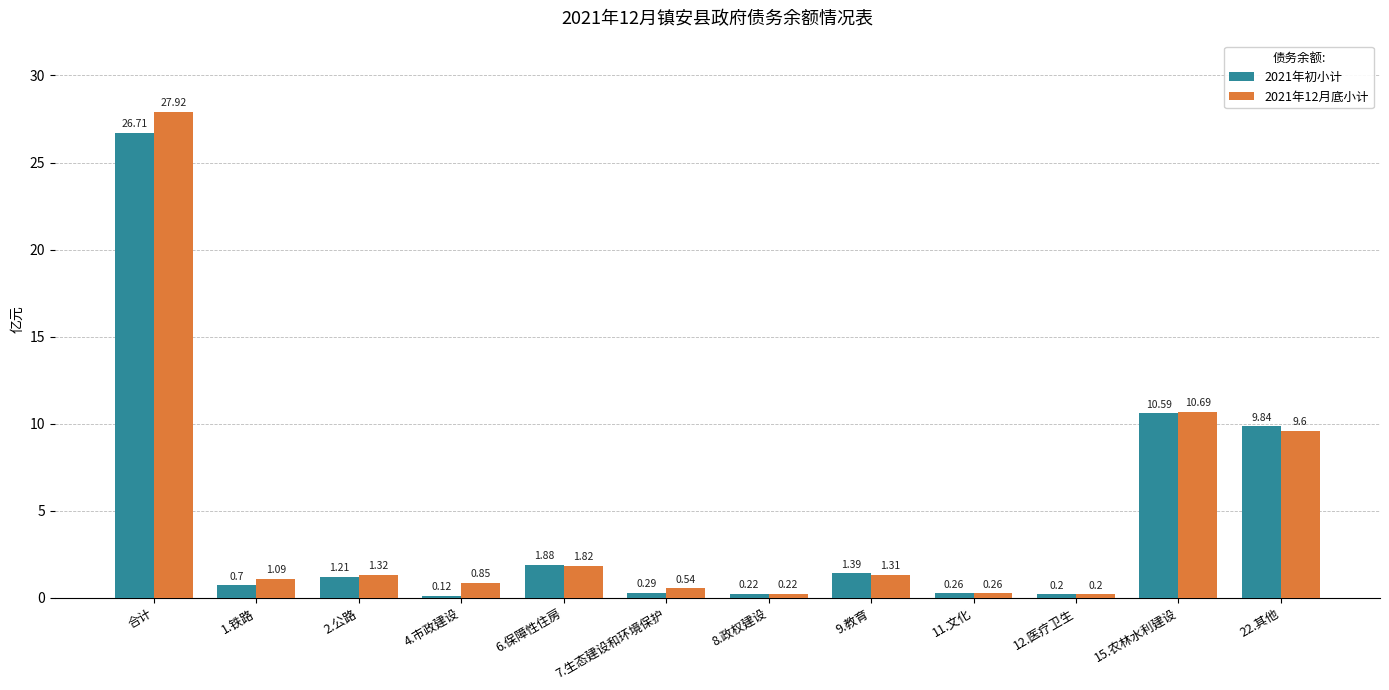

What is the label of the 1st bar from the right?

22.其他